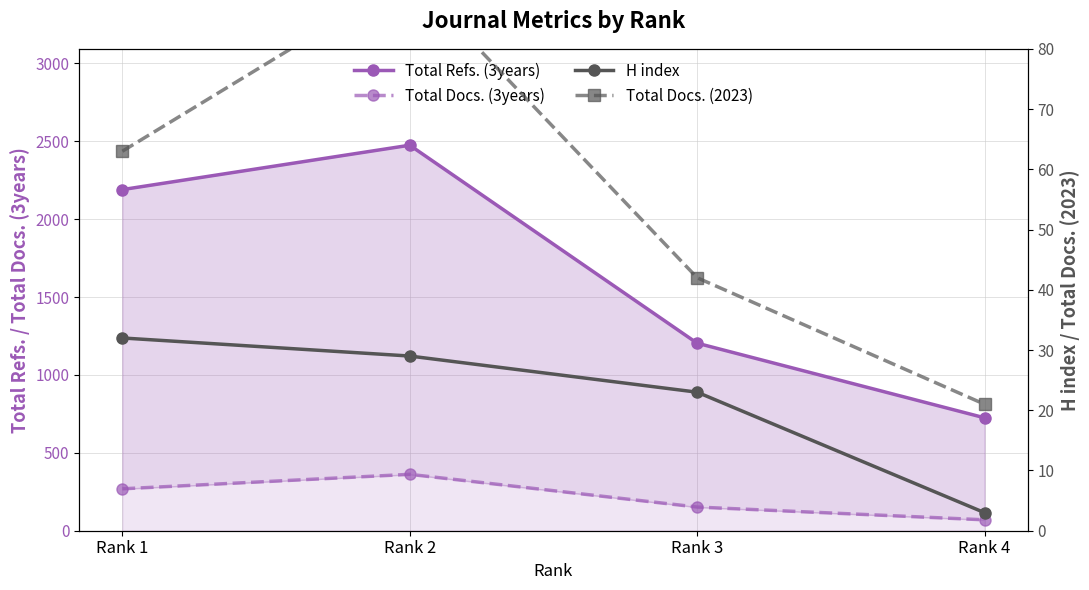

What is the sum of all Total Docs. (2023) values?

218